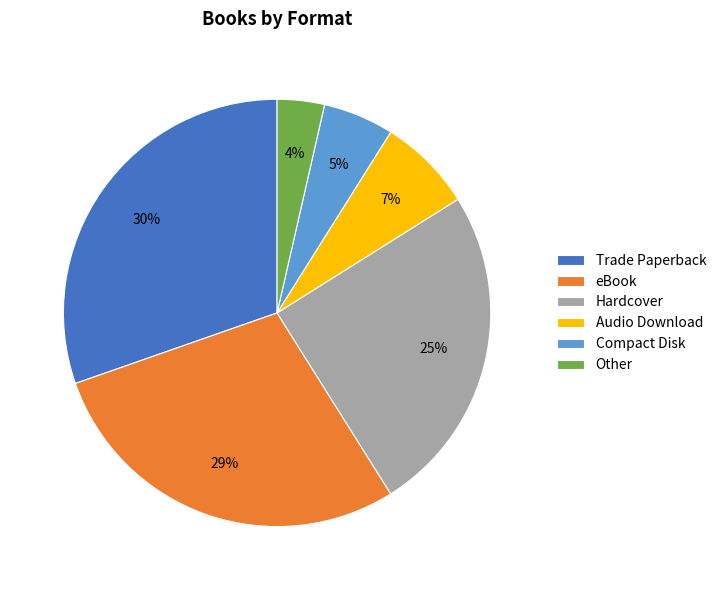

The Trade Paperback slice represents 43% of the pie. True or false?

False